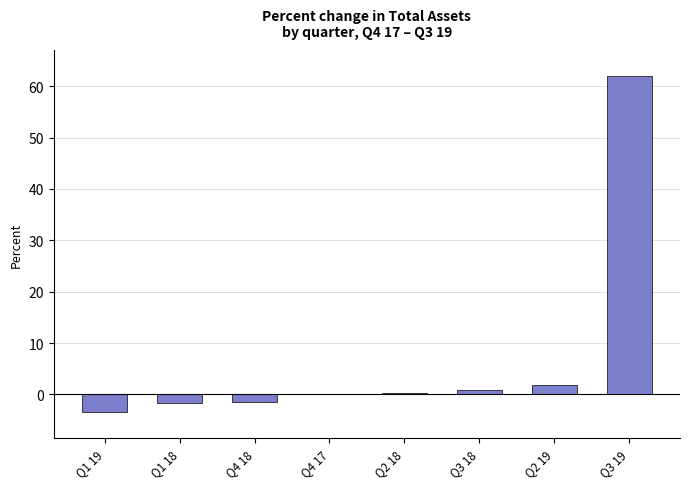

The value at Q4 17 is 0.0. True or false?

True